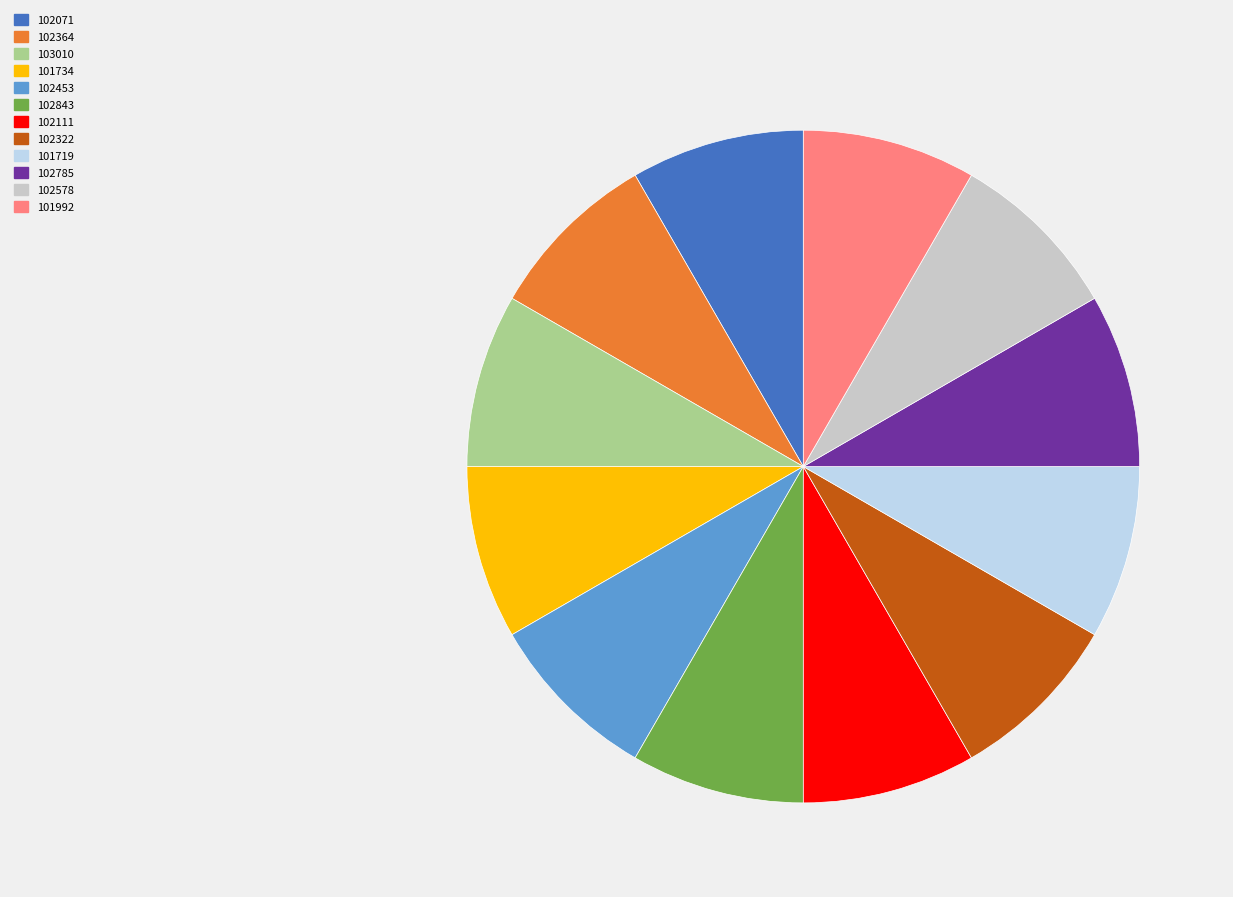

Is it true that 101734 is 8% of the pie?

True